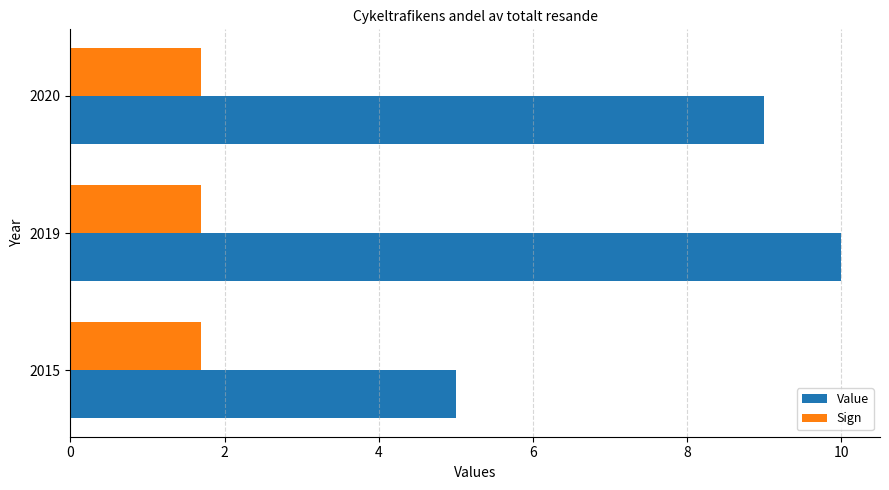

What are all the series names shown in the legend?

Value, Sign